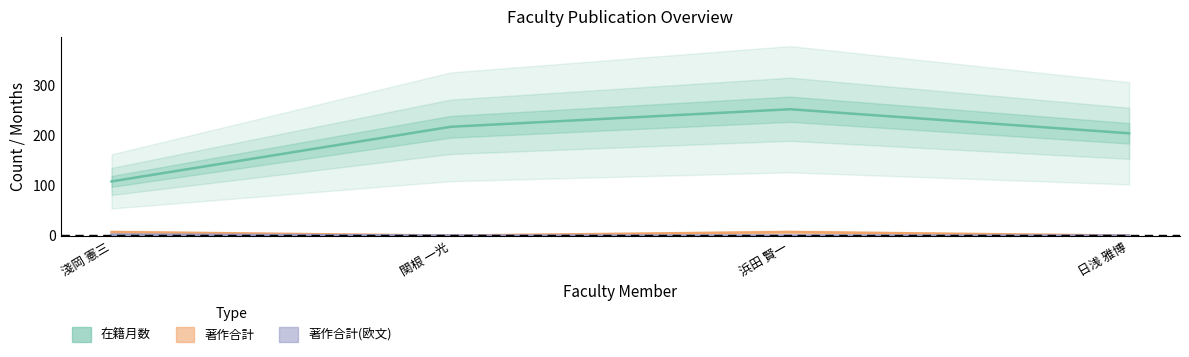

Read the 在籍月数 value at 日浅 雅博, to the nearest 5.

205